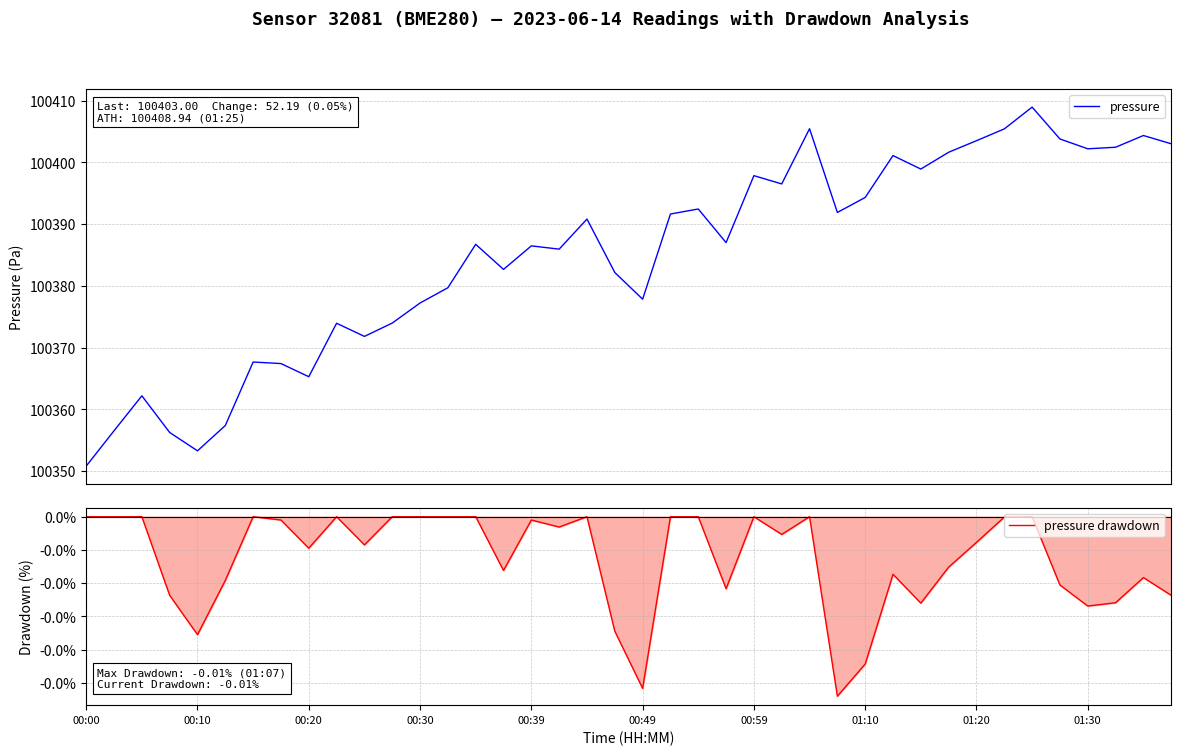

True or false: pressure drawdown and pressure cross at least once.

False